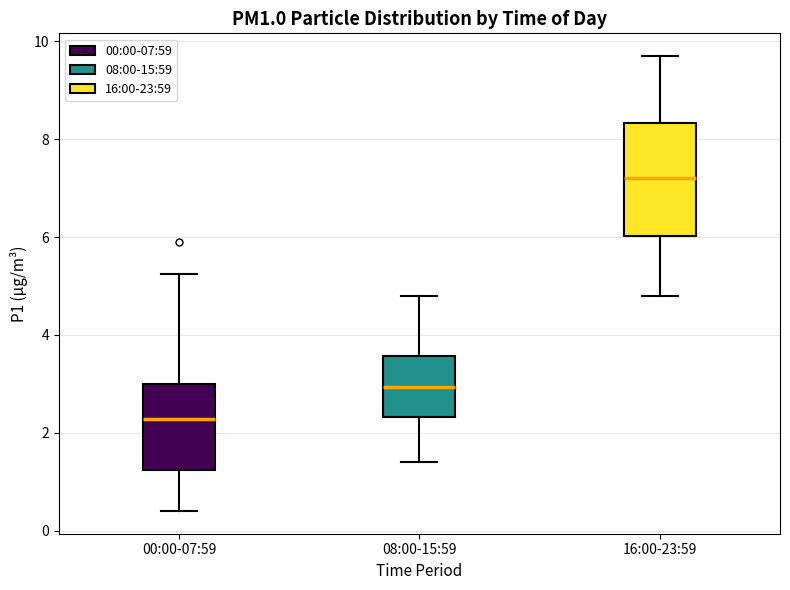

Reading left to right, read every box against the y-axis: the position of its median line, the range the box covers, and the ends of its whiskers. The values are not printed on the chart, so give them approximately, as read against the axis.

00:00-07:59: median 2.2, box 1.2 to 3.0, whiskers 0.4 to 5.2
08:00-15:59: median 3.0, box 2.4 to 3.6, whiskers 1.4 to 4.8
16:00-23:59: median 7.2, box 6.0 to 8.4, whiskers 4.8 to 9.8